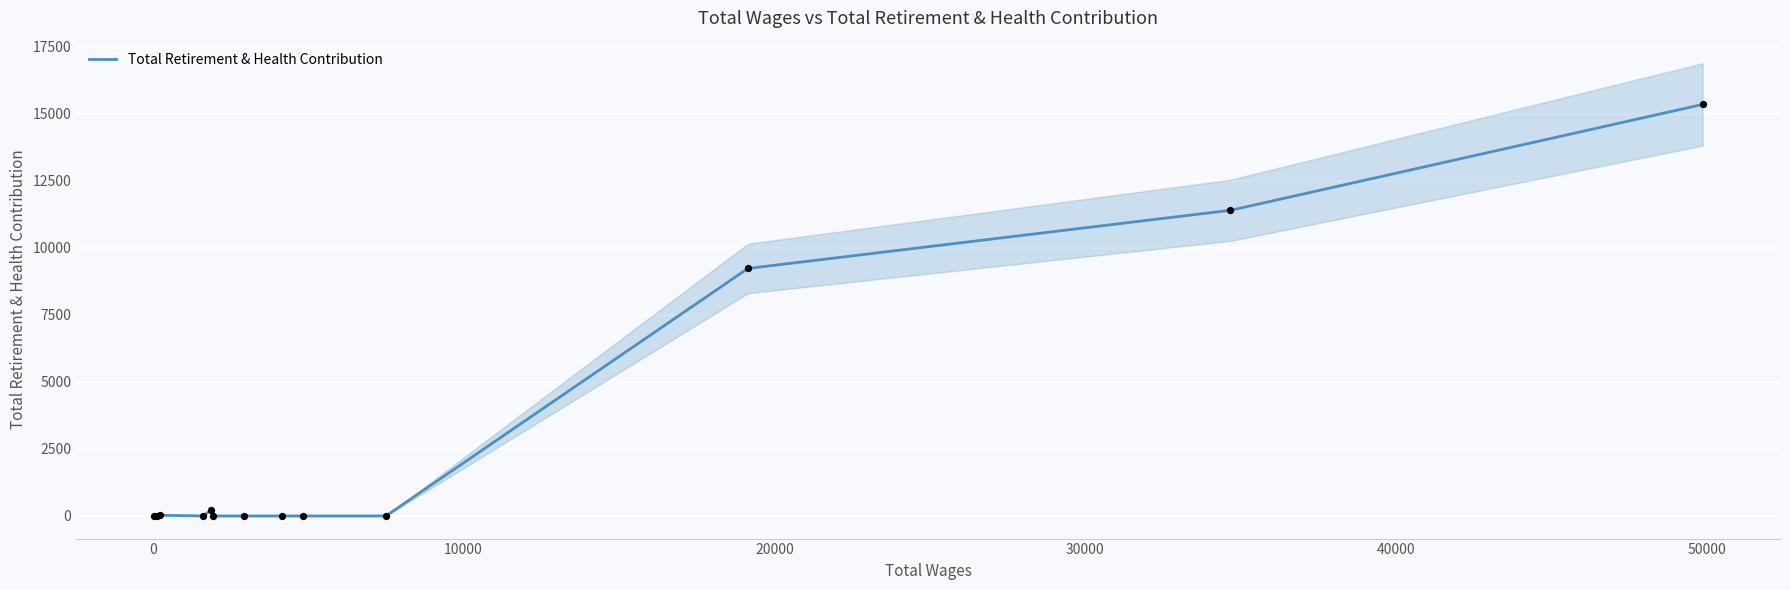

What is the change in value from 3 to 12?

+3